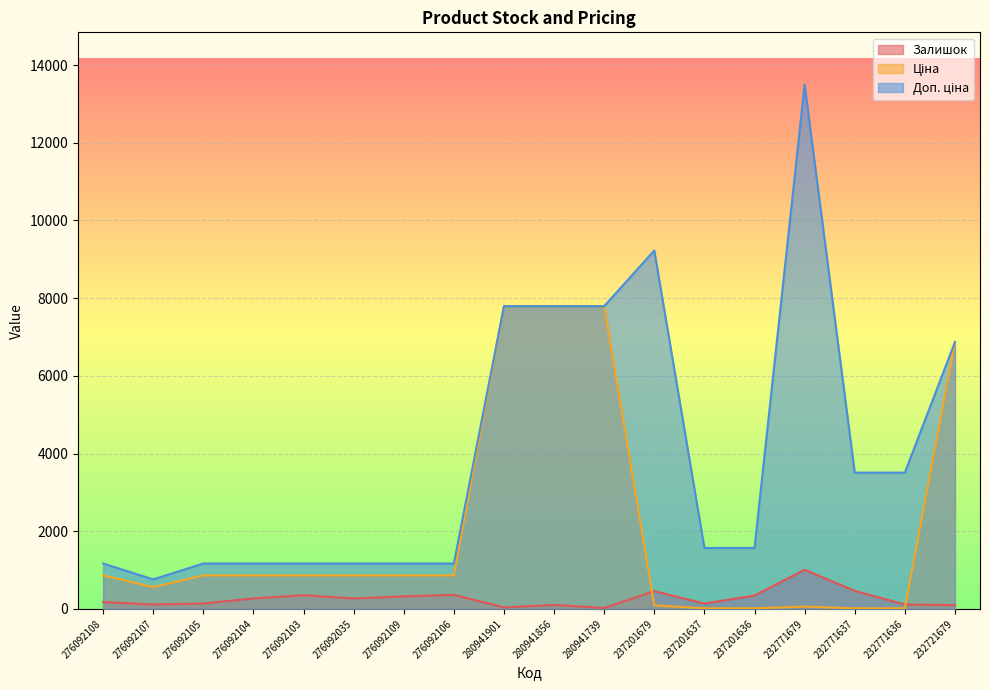

True or false: Ціна has a value of 852.7 at 276092107.

False